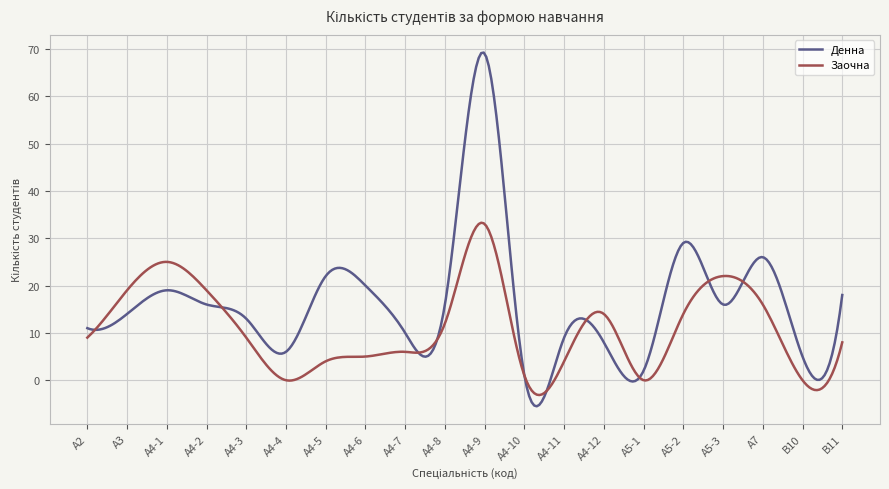

Which series has the widest spread of values?

Денна